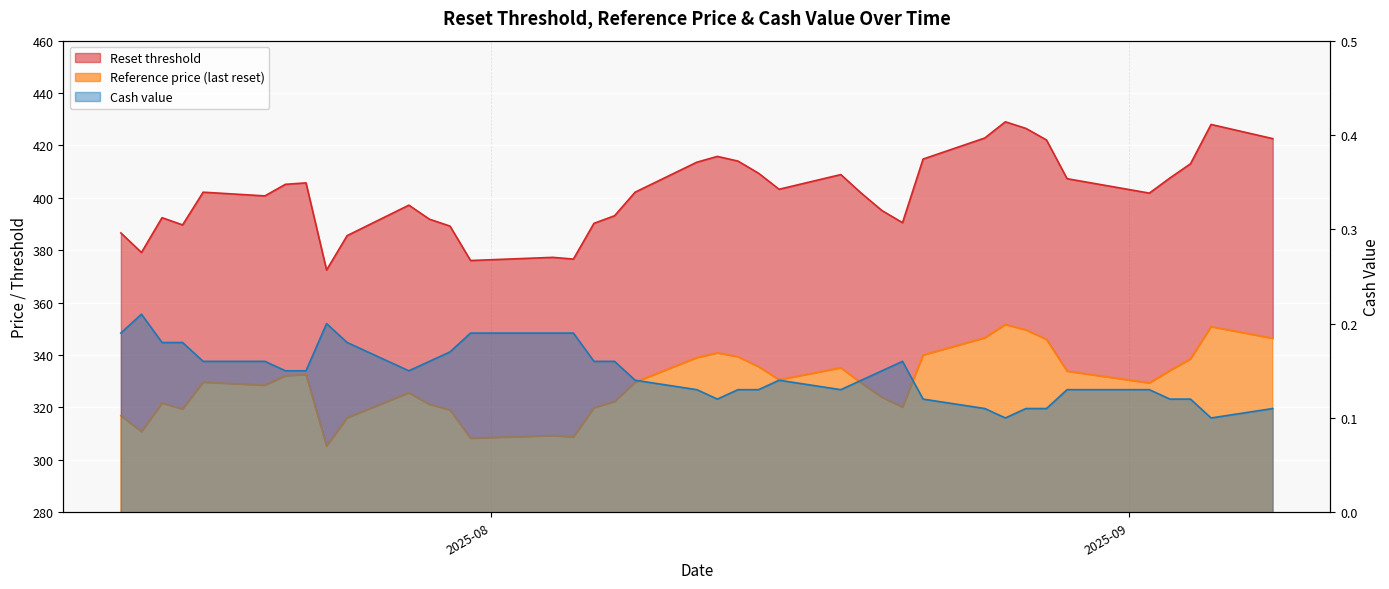

Between 2025-08-14 and 2025-07-14, which is larger?

2025-08-14